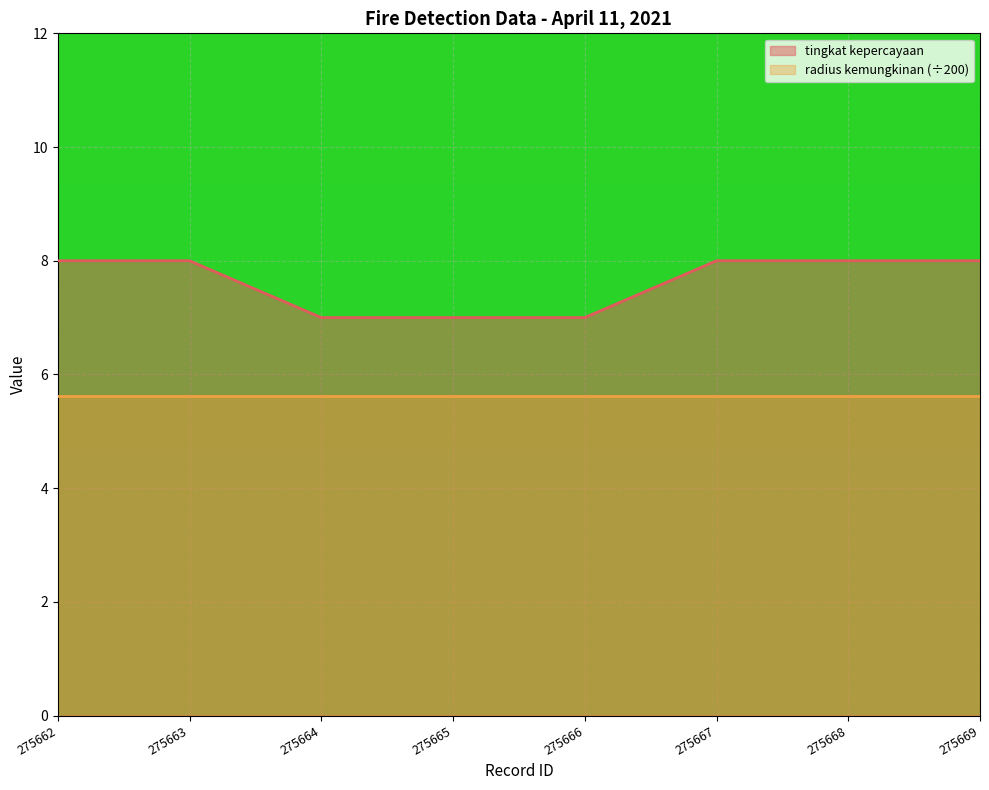

Is it true that the value at 275669 is 2?

False